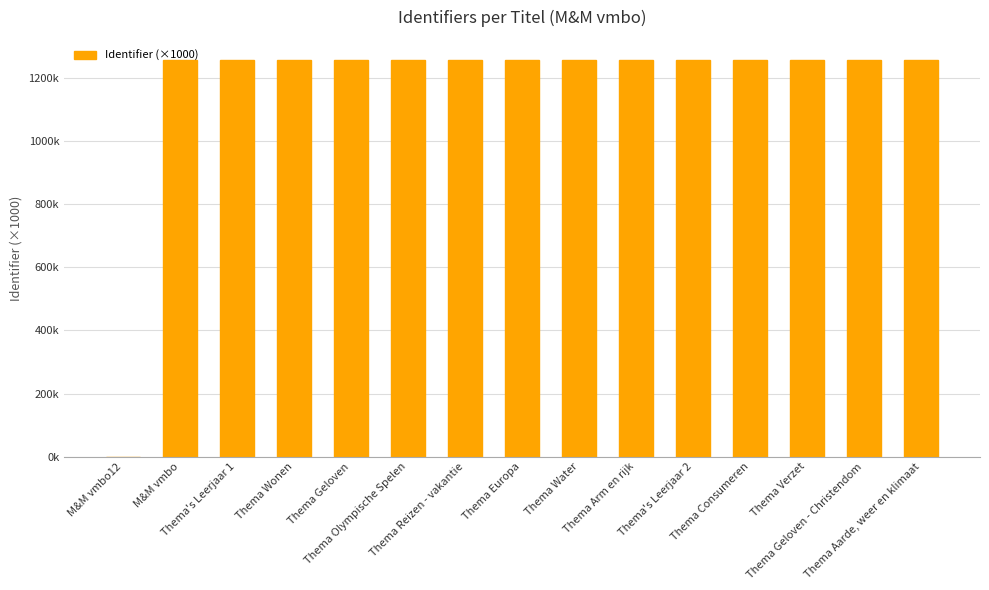

What is the label of the 13th bar from the right?

Thema's Leerjaar 1